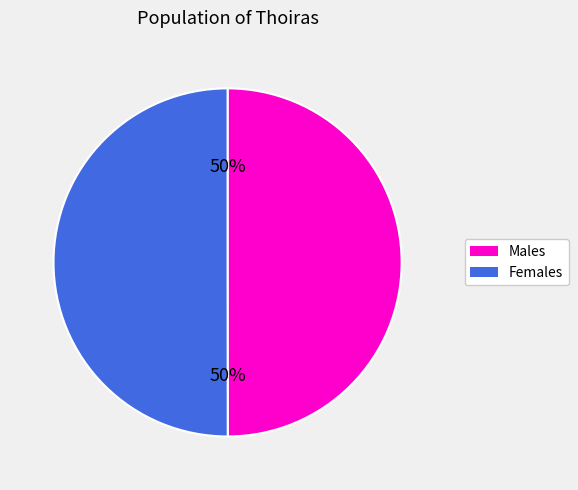

To the nearest percent, what is the average slice percentage?

50%